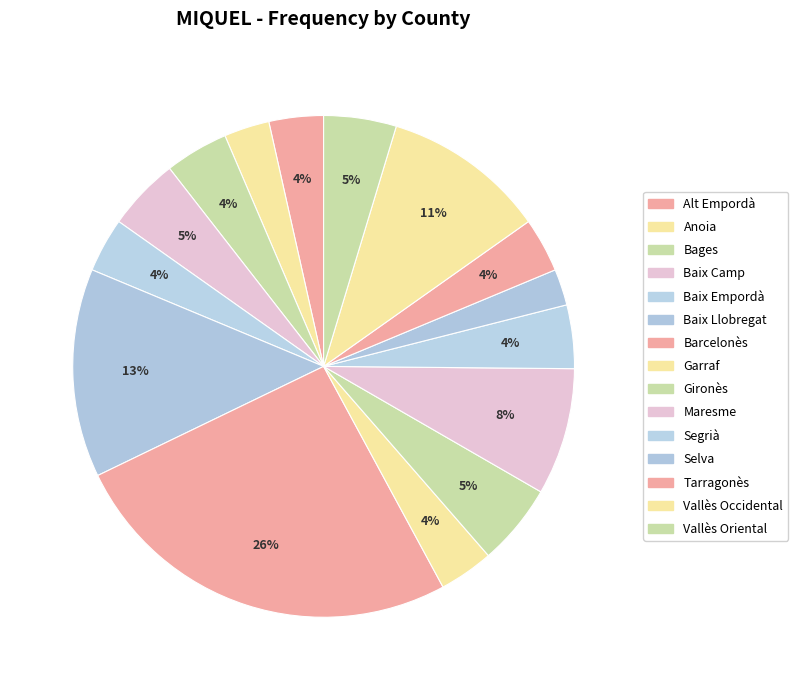

Which slice is the smallest?

Selva